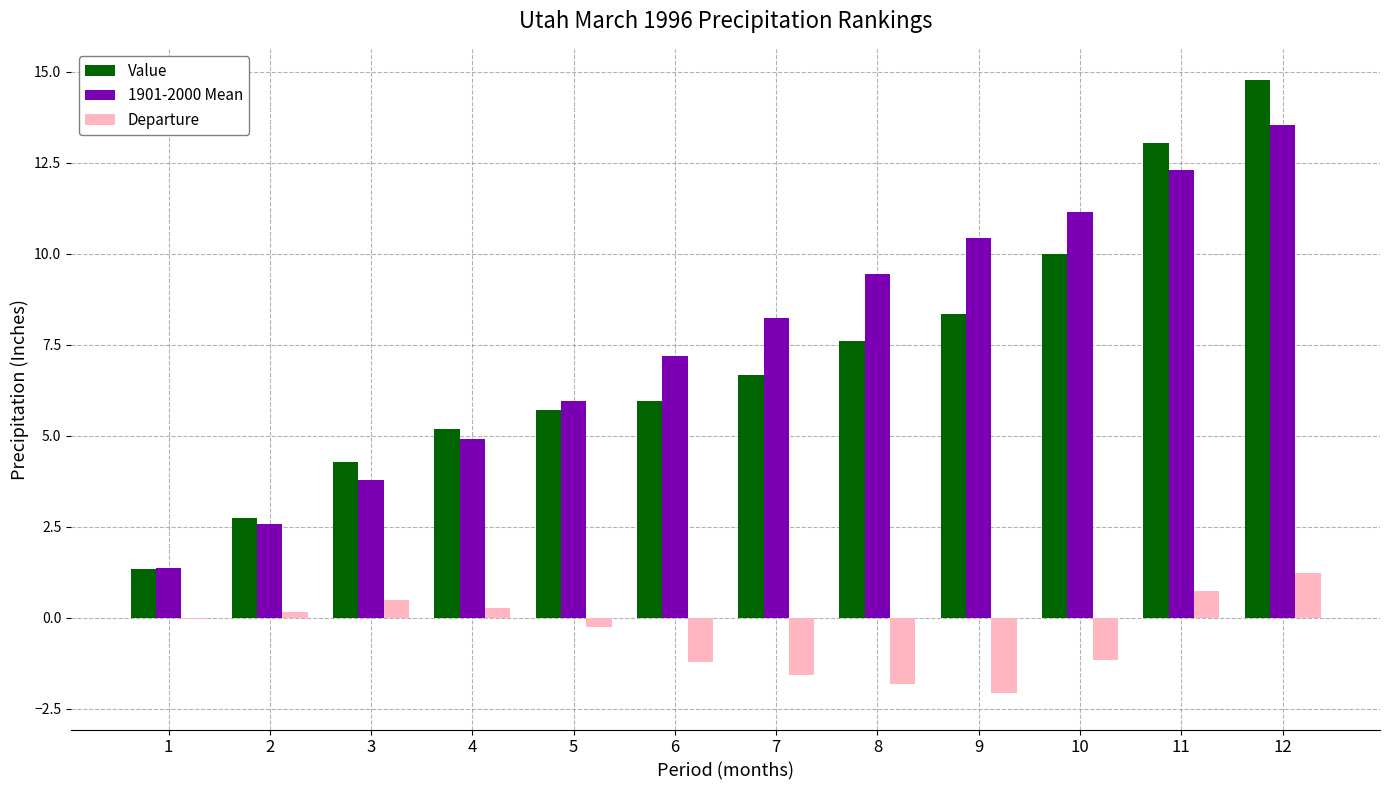

What is the approximate value of 1901-2000 Mean at 5?

6.0